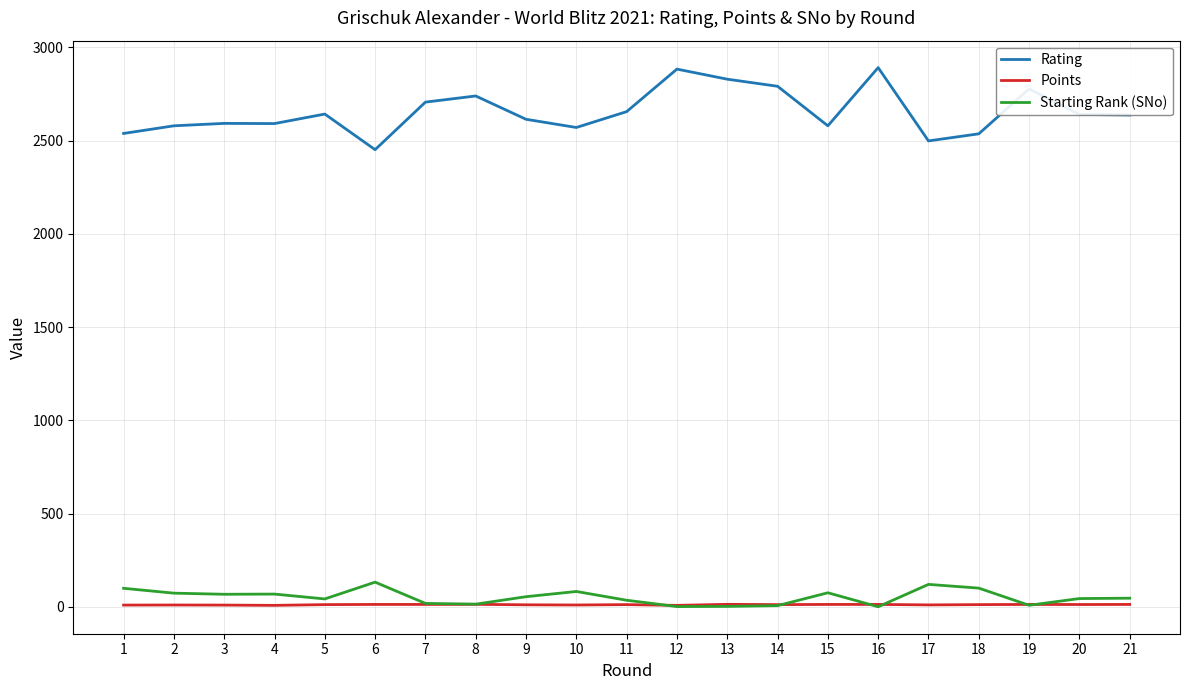

True or false: Rating and Starting Rank (SNo) intersect in this chart.

False